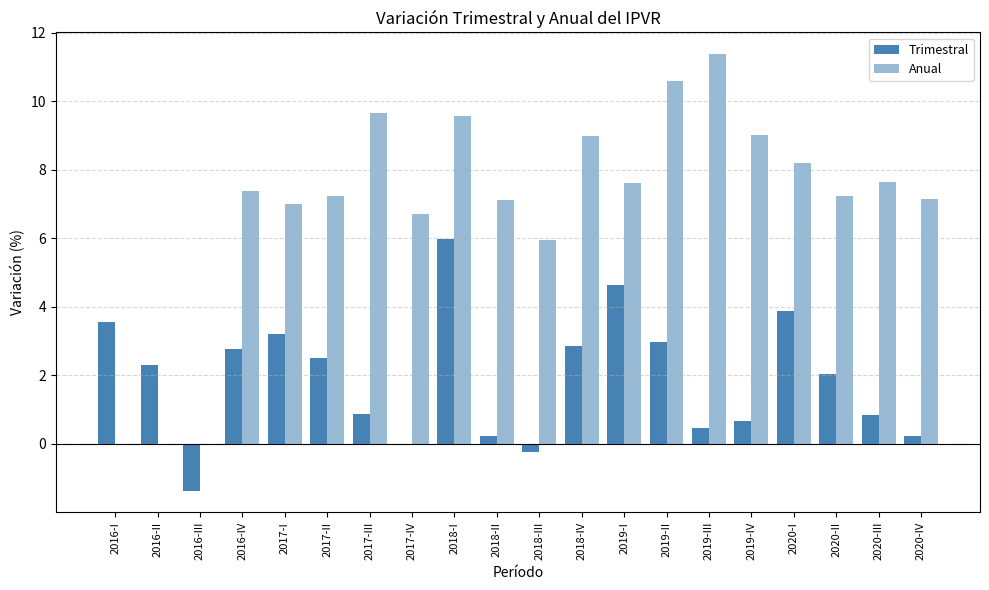

Are the bars grouped side by side (vs. stacked)?

Yes